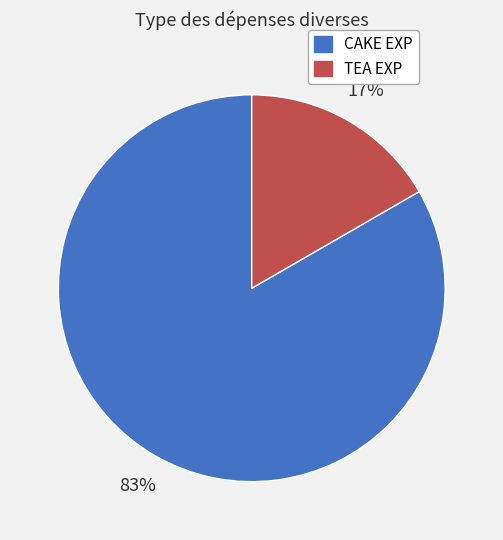

Which slice represents more than half of the pie?

CAKE EXP